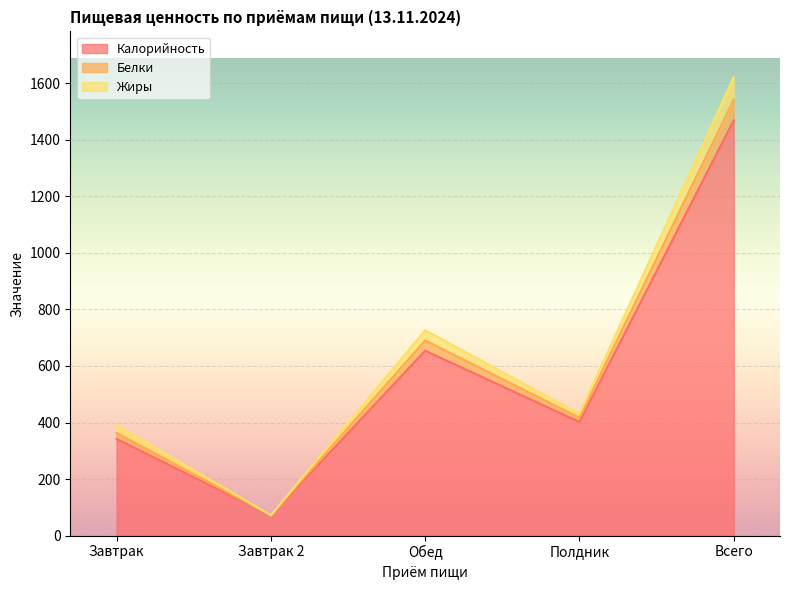

True or false: Калорийность has more than 1 points higher than both neighbors.

False